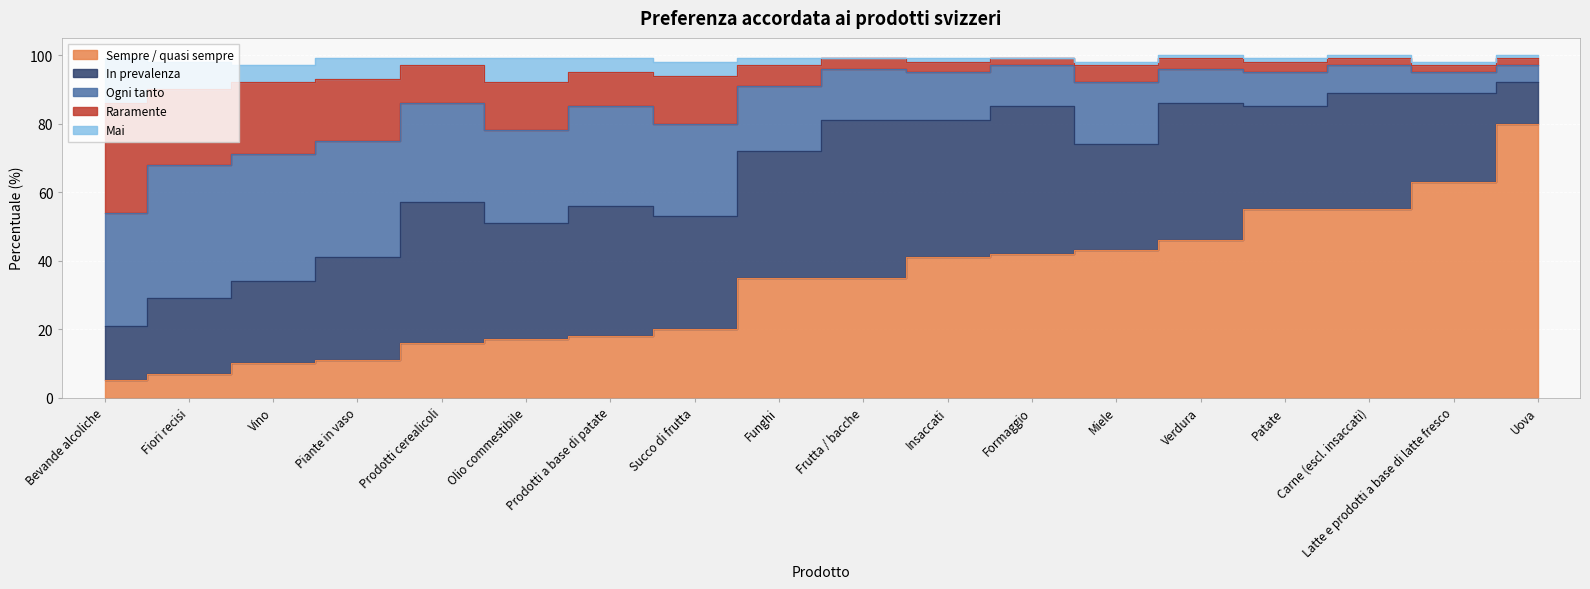

Which series ends up on top after the final intersection of Ogni tanto and Sempre / quasi sempre?

Sempre / quasi sempre